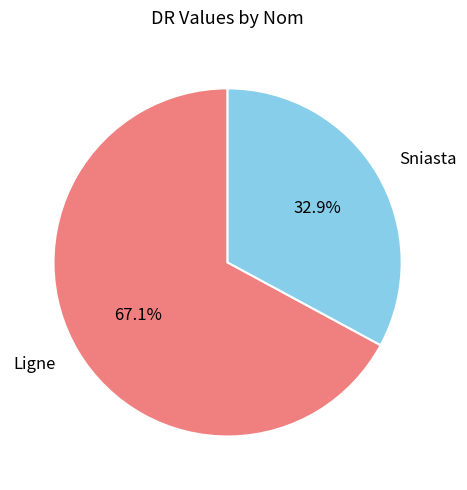

Which has a higher value, Ligne or Sniasta?

Ligne